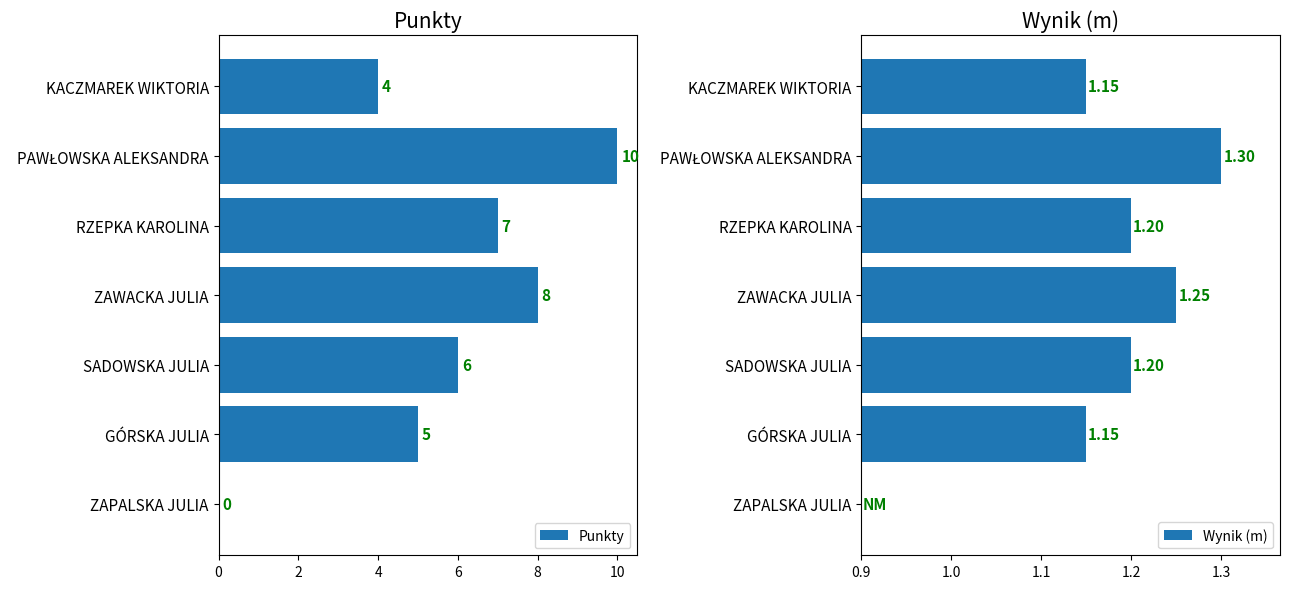

List the series in order of their peak value, highest first.

Punkty, Wynik (m)